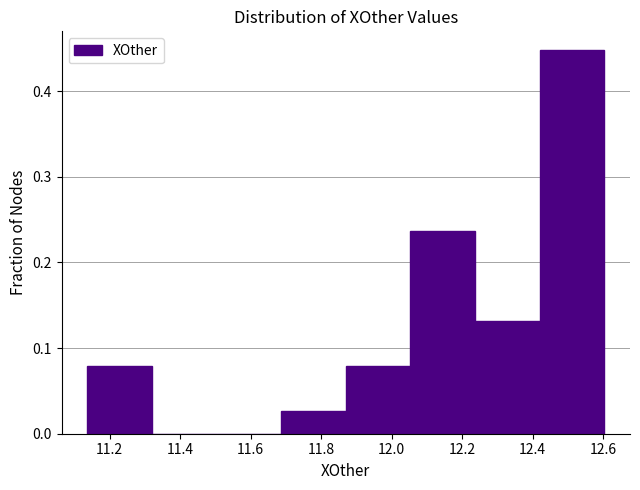

What is the height of the bar covering 11.68 to 11.88 on the x-axis? Neither the bar edges nor the heights are printed on the chart, so give them approximately, as read against the axes.

0.03